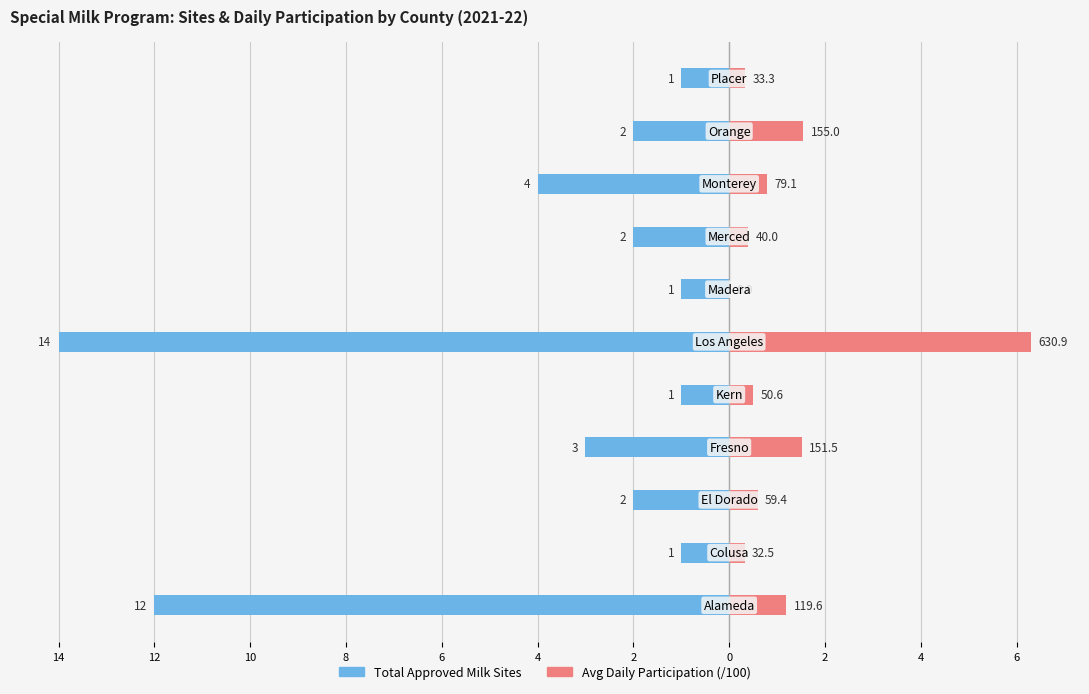

How many values in the Total Approved Milk Sites series exceed -2?

4